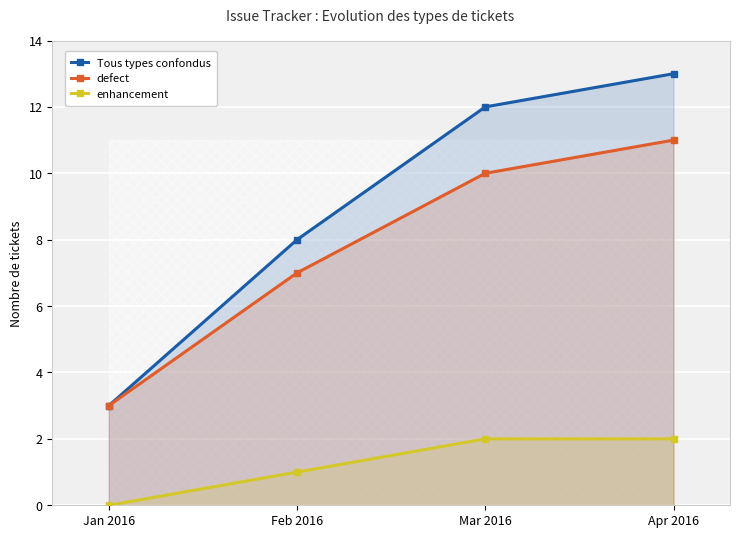

What is the label of the 1st point from the right?

Apr 2016